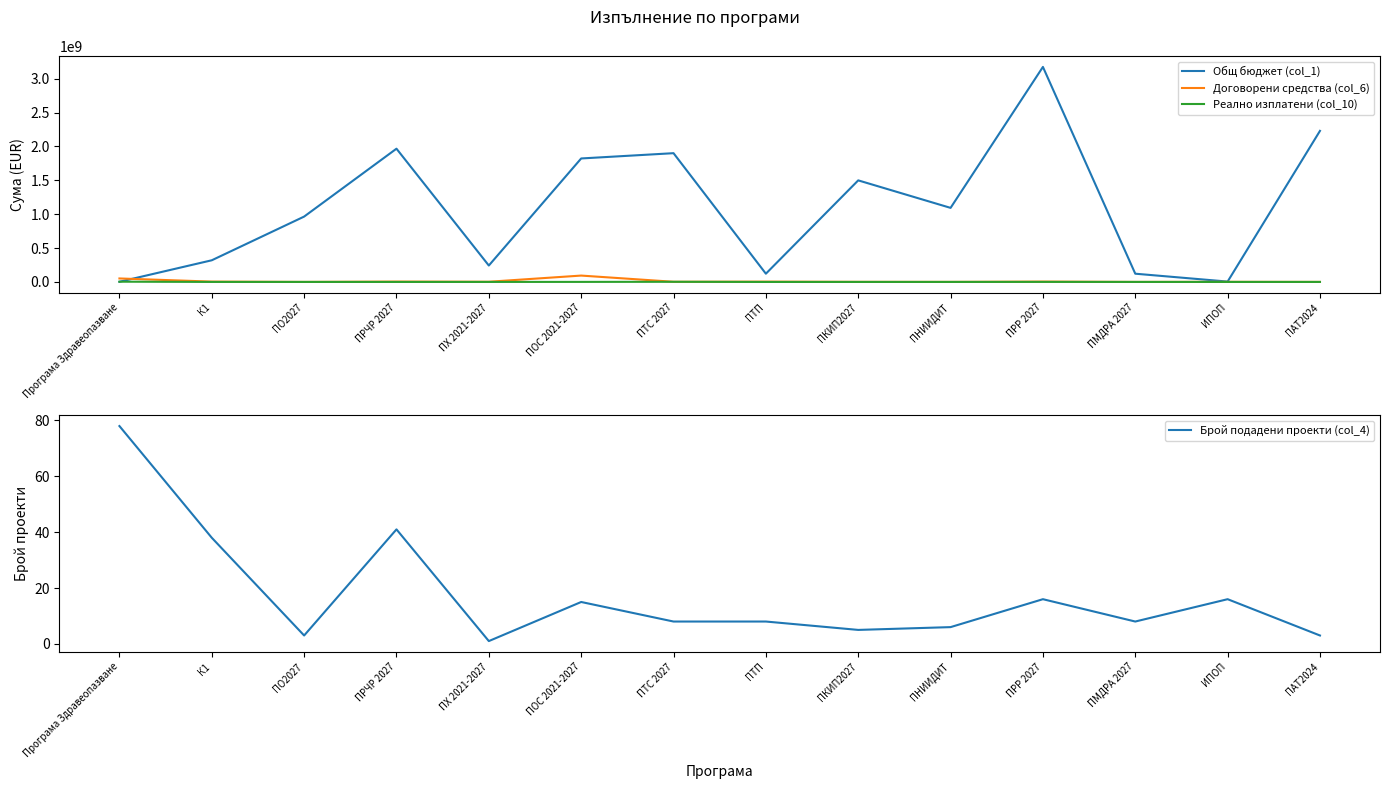

The value of Брой подадени проекти (col_4) at ПНИИДИТ is 6.0. True or false?

True